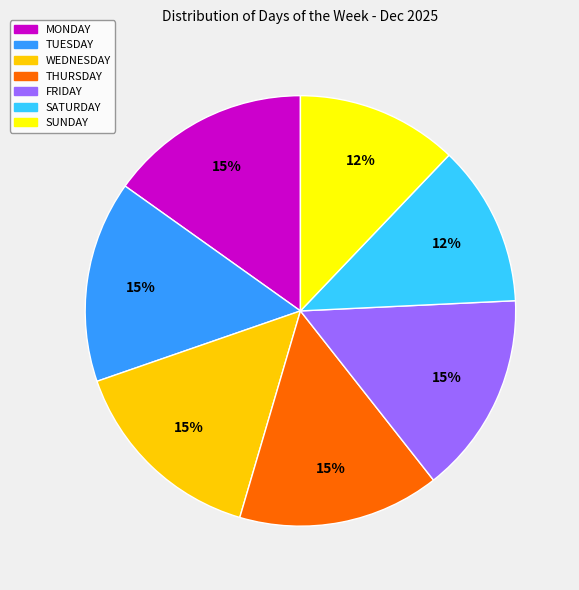

What percentage is the SUNDAY slice, to the nearest percent?

12%